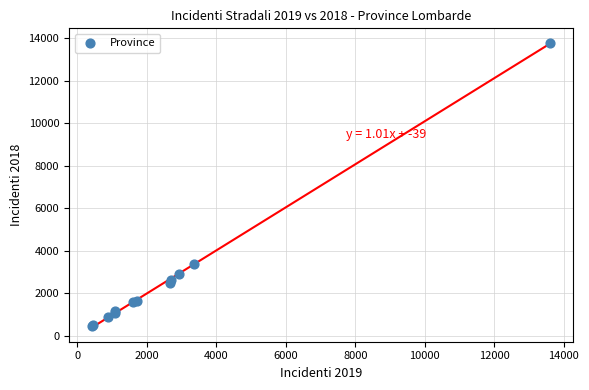

What Y value in the scatter plot is closest to 7128?

3390